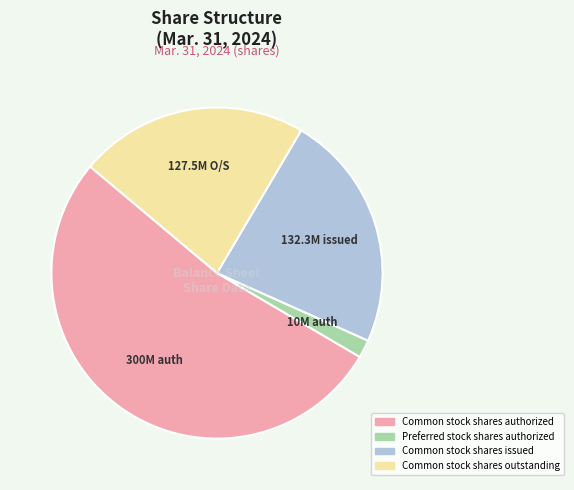

Rank the categories by value from highest to lowest.

Common stock shares authorized, Common stock shares issued, Common stock shares outstanding, Preferred stock shares authorized